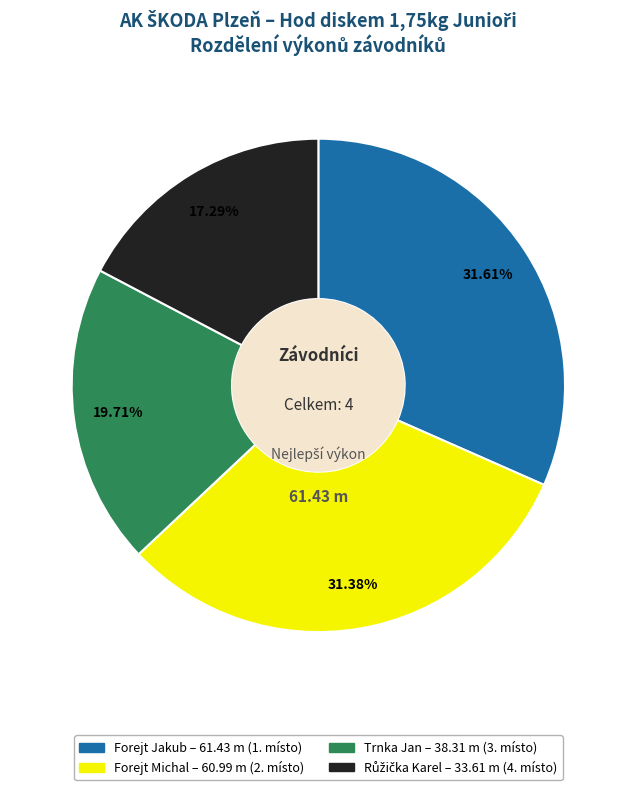

How many slices are in this pie chart?

4